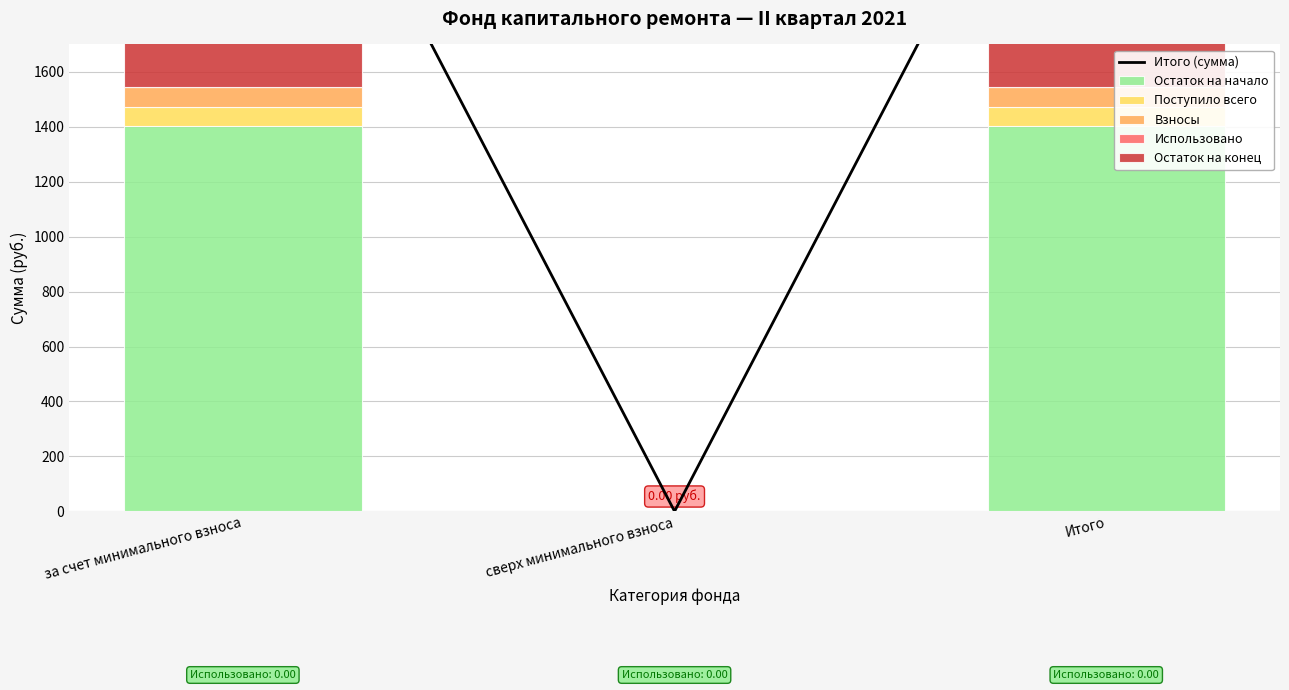

What is the difference between the highest and lowest values at Итого?

3017.6